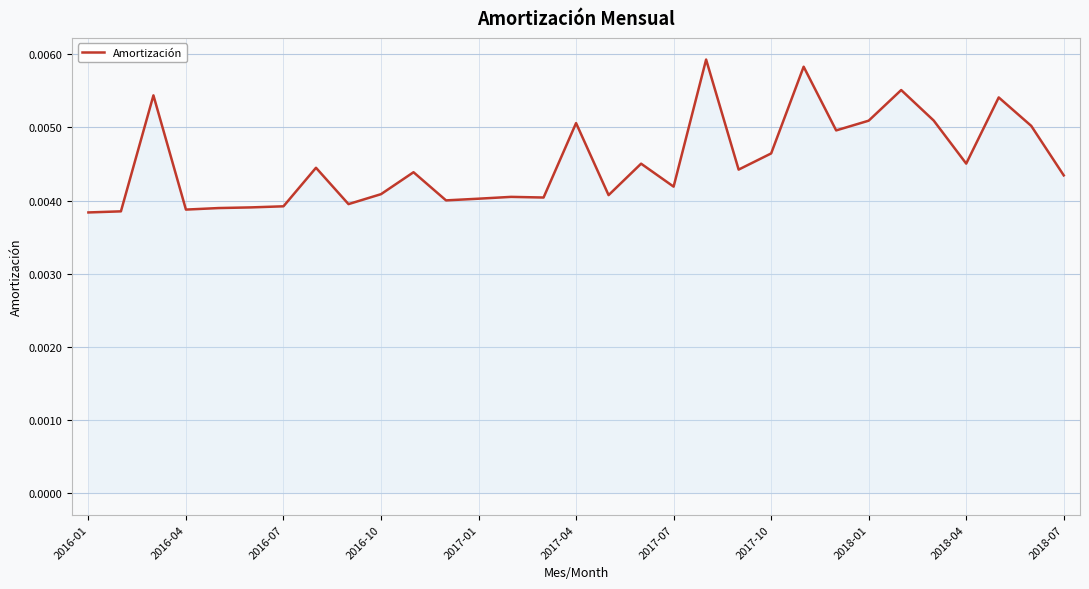

Is this an area chart (filled region under the line)?

Yes